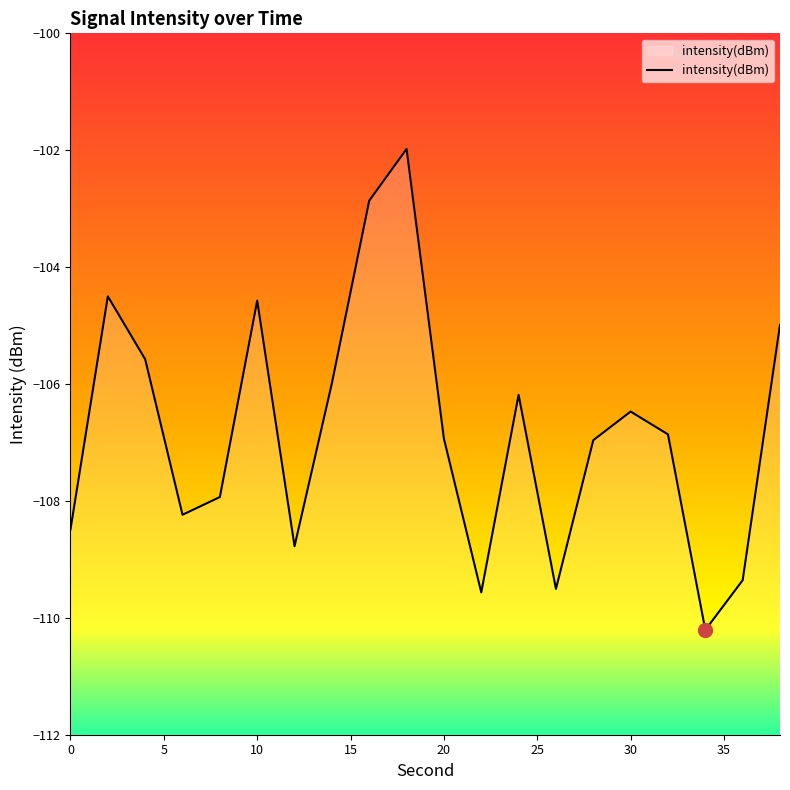

What is the difference between the values at 0 and 28?

1.5